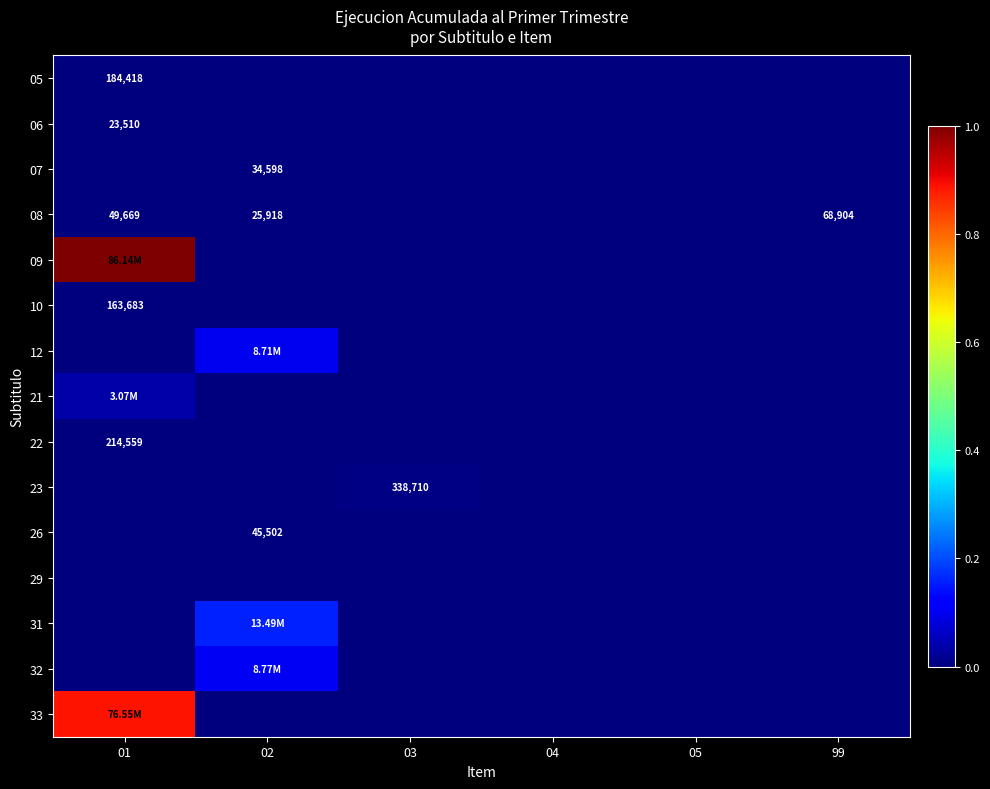

Which series has the largest range (max minus min)?

09